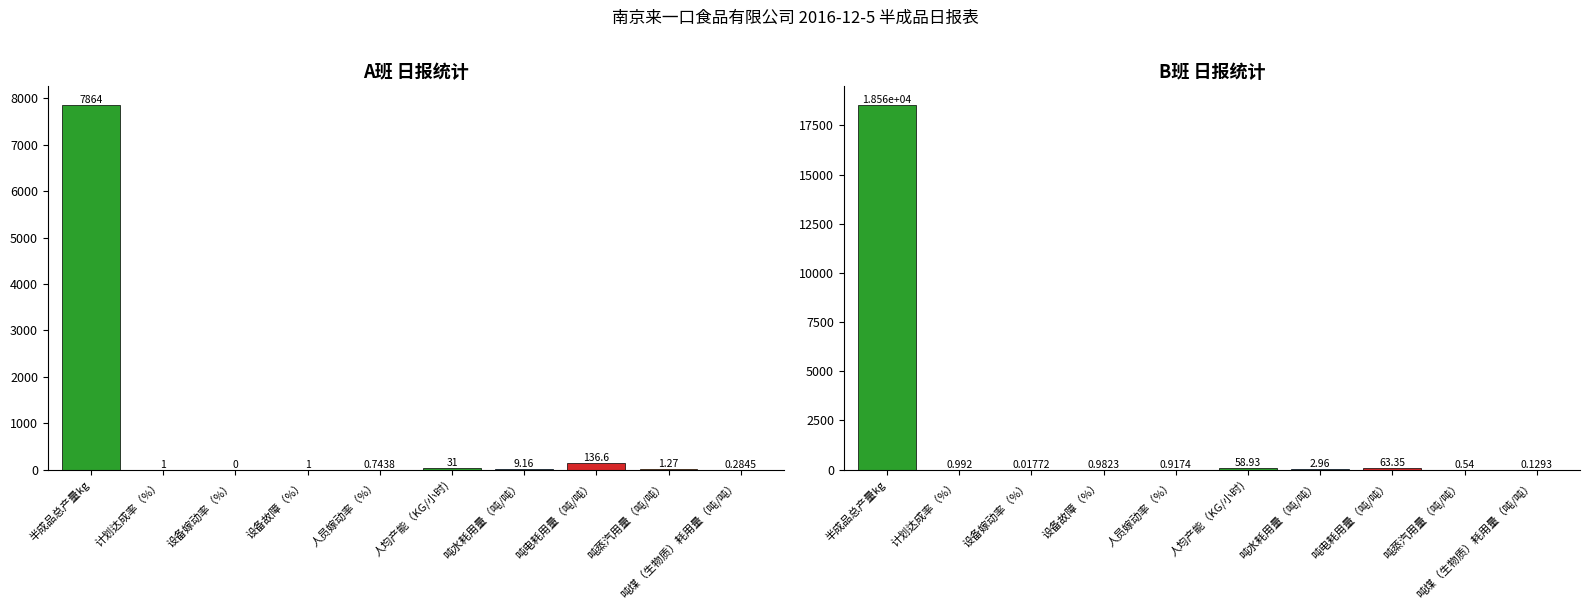

Are the bars horizontal?

No